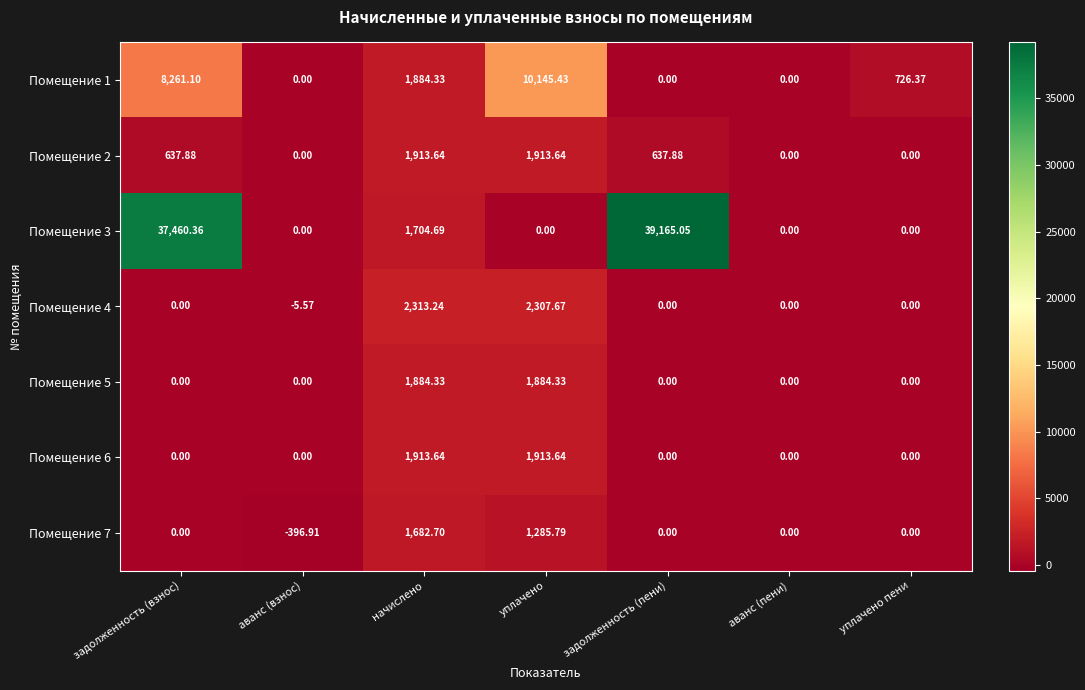

At which category is the sum across all series the highest?

задолженность (взнос)